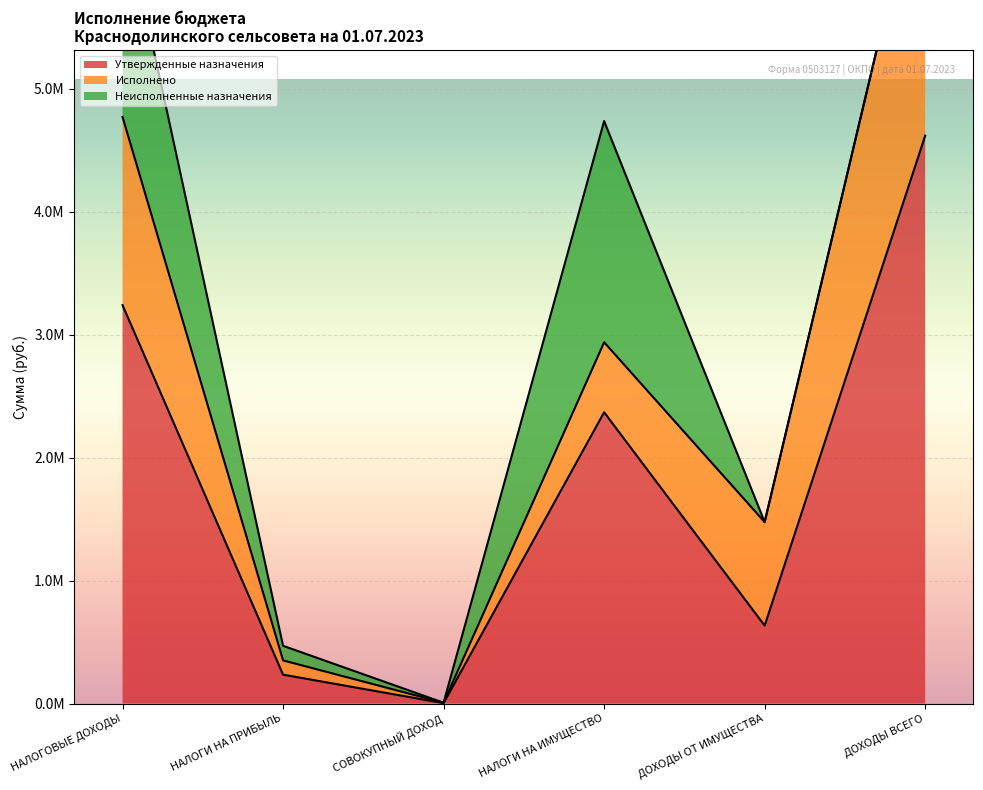

Reading left to right, transcribe all the data shown in this chart.

Утвержденные назначения: НАЛОГОВЫЕ ДОХОДЫ=3241406.9	НАЛОГИ НА ПРИБЫЛЬ=234838.4	СОВОКУПНЫЙ ДОХОД=3252.5	НАЛОГИ НА ИМУЩЕСТВО=2369454.0	ДОХОДЫ ОТ ИМУЩЕСТВА=633862.0	ДОХОДЫ ВСЕГО=4620405.9
Исполнено: НАЛОГОВЫЕ ДОХОДЫ=1531077.5	НАЛОГИ НА ПРИБЫЛЬ=116045.8	СОВОКУПНЫЙ ДОХОД=3252.5	НАЛОГИ НА ИМУЩЕСТВО=569501.5	ДОХОДЫ ОТ ИМУЩЕСТВА=842277.7	ДОХОДЫ ВСЕГО=2361723.5
Неисполненные назначения: НАЛОГОВЫЕ ДОХОДЫ=1710329.4	НАЛОГИ НА ПРИБЫЛЬ=118792.6	СОВОКУПНЫЙ ДОХОД=0.0	НАЛОГИ НА ИМУЩЕСТВО=1799952.5	ДОХОДЫ ОТ ИМУЩЕСТВА=0.0	ДОХОДЫ ВСЕГО=0.0